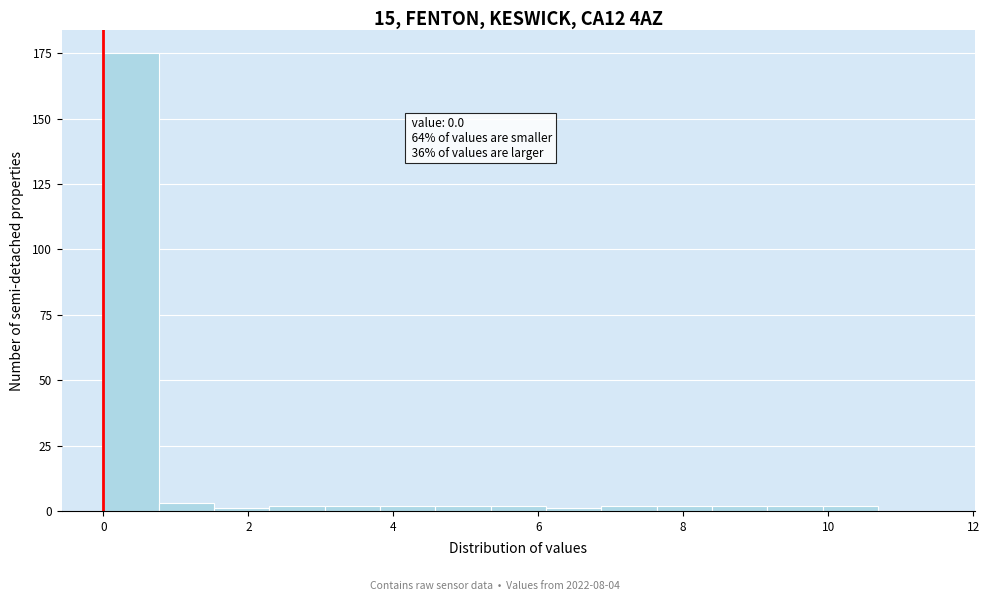

Read against the x-axis, roughly where is the centre of the tallest bar?

0.4